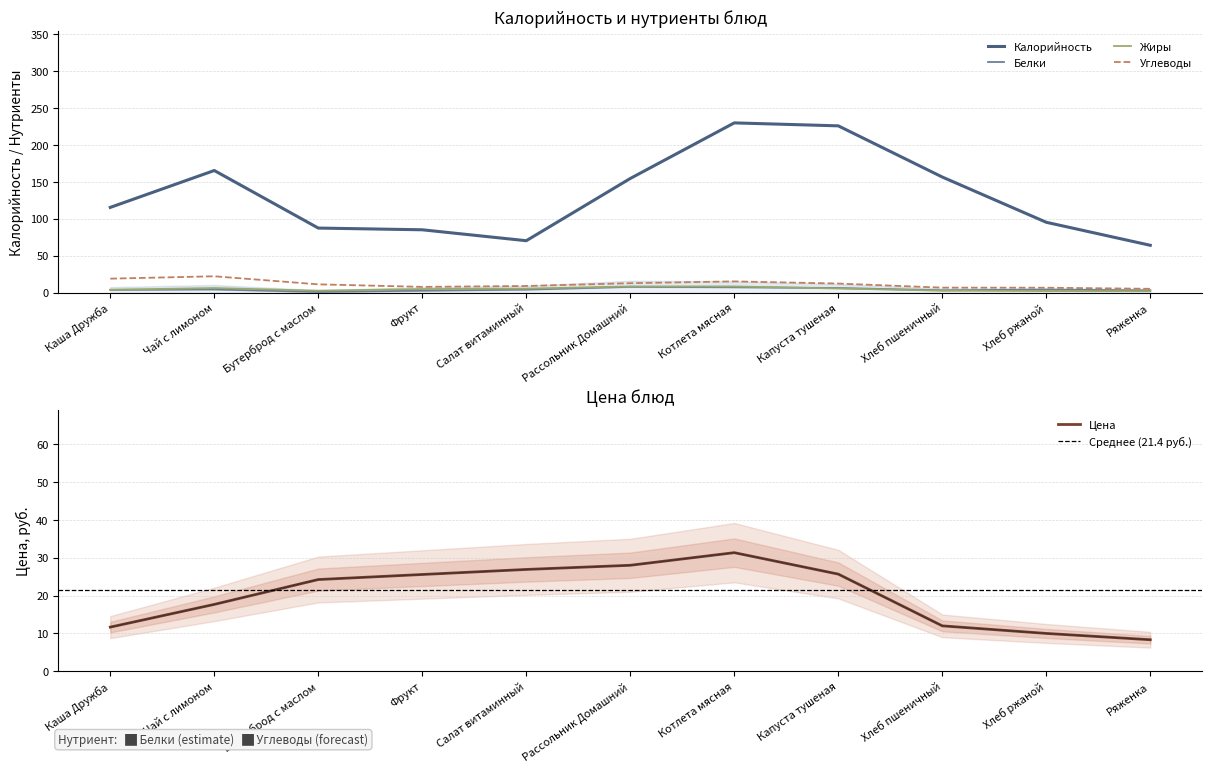

True or false: Углеводы and Калорийность intersect in this chart.

False